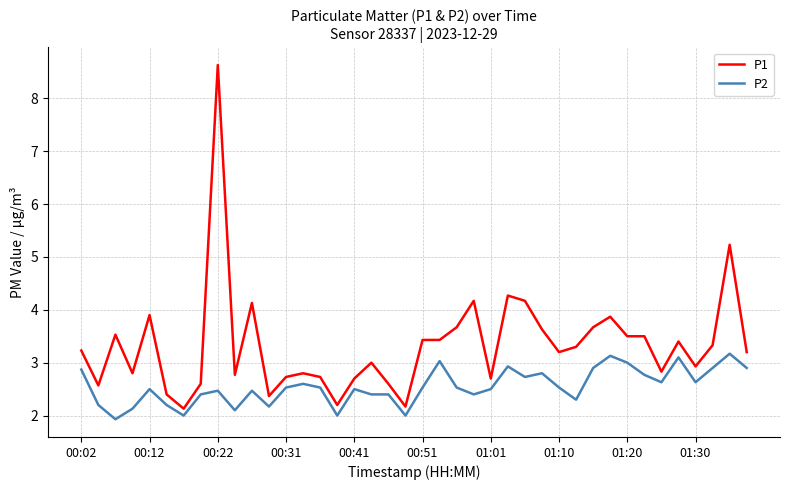

What is the smallest value displayed?

1.9